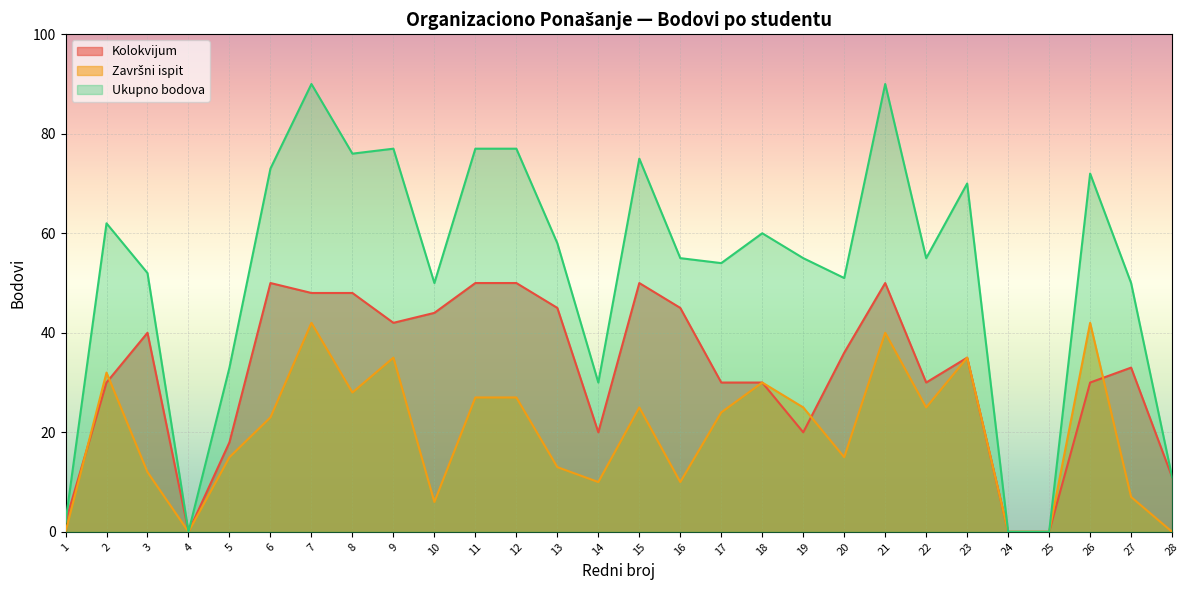

Does the chart display data point markers on the line(s)?

No